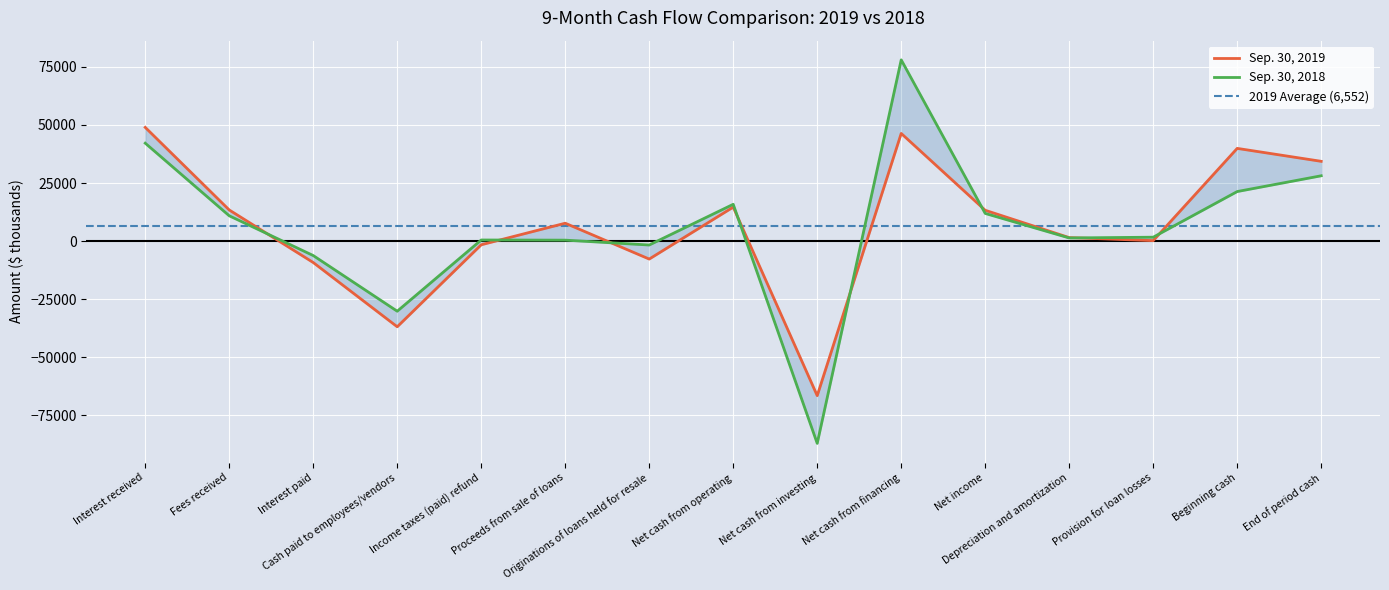

Reading right to left, list all the values displayed in this chart.

Sep. 30, 2019: End of period cash=34344	Beginning cash=39915	Provision for loan losses=197	Depreciation and amortization=1505	Net income=13266	Net cash from financing=46347	Net cash from investing=-66544	Net cash from operating=14626	Originations of loans held for resale=-7733	Proceeds from sale of loans=7698	Income taxes (paid) refund=-1586	Cash paid to employees/vendors=-36888	Interest paid=-9226	Fees received=13404	Interest received=48957
Sep. 30, 2018: End of period cash=28122	Beginning cash=21330	Provision for loan losses=1678	Depreciation and amortization=1352	Net income=11905	Net cash from financing=78036	Net cash from investing=-87087	Net cash from operating=15843	Originations of loans held for resale=-1686	Proceeds from sale of loans=409	Income taxes (paid) refund=475	Cash paid to employees/vendors=-30188	Interest paid=-6221	Fees received=10897	Interest received=42157